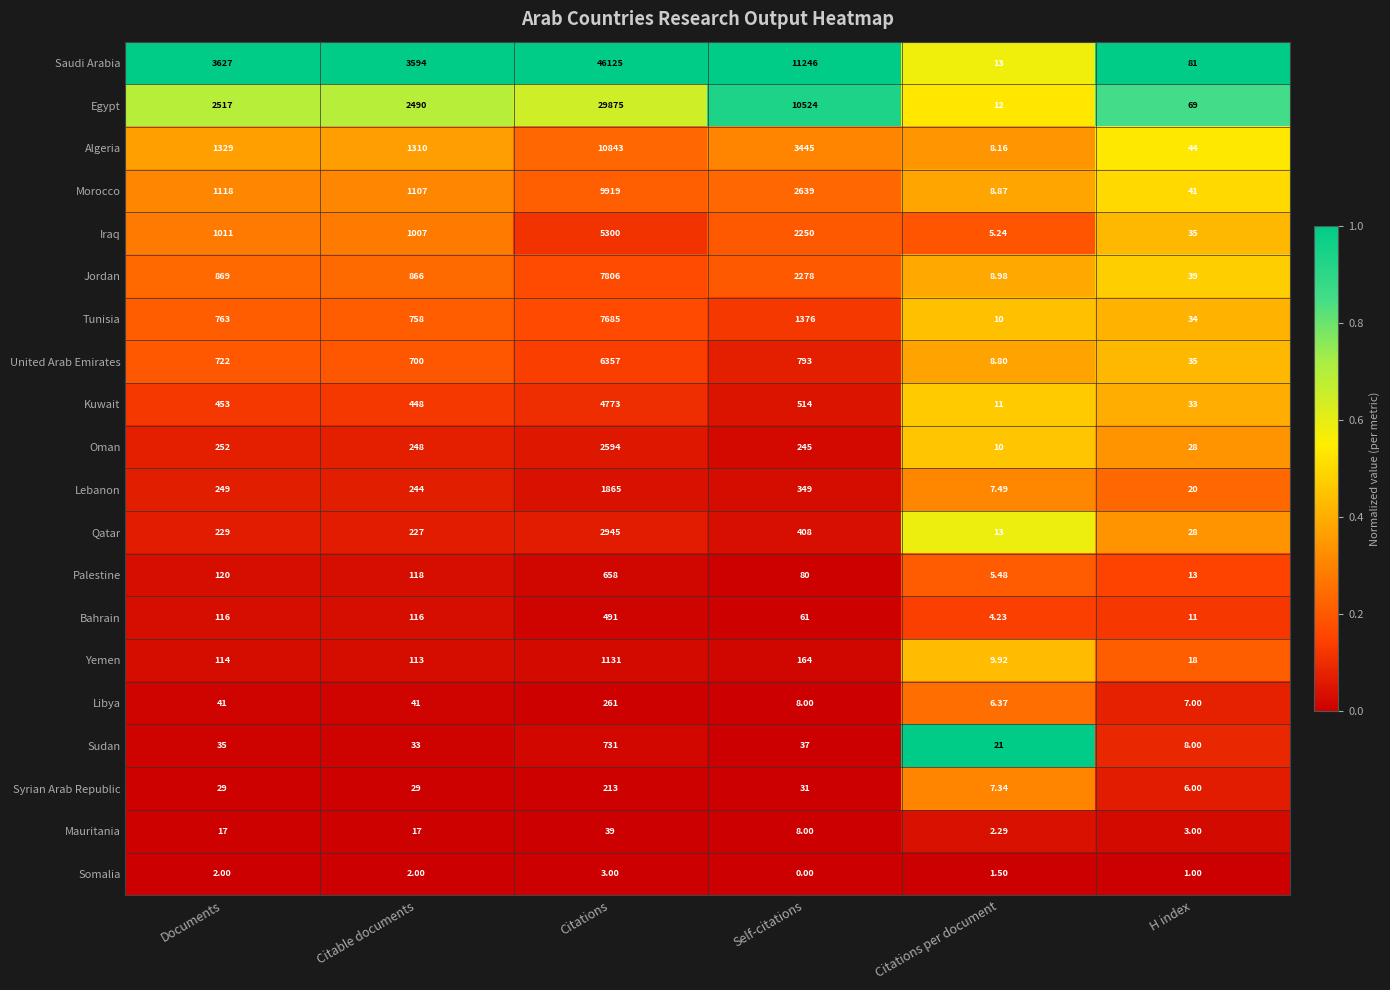

At which category does the chart reach its minimum across all series?

Self-citations